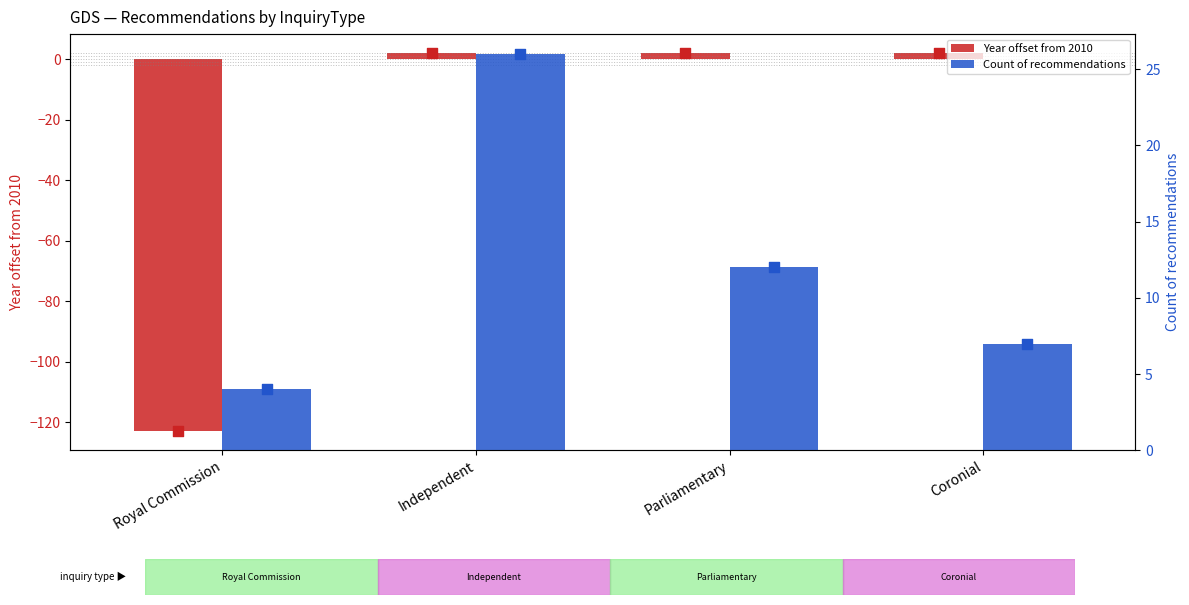

At how many categories does at least one series exceed -18?

4